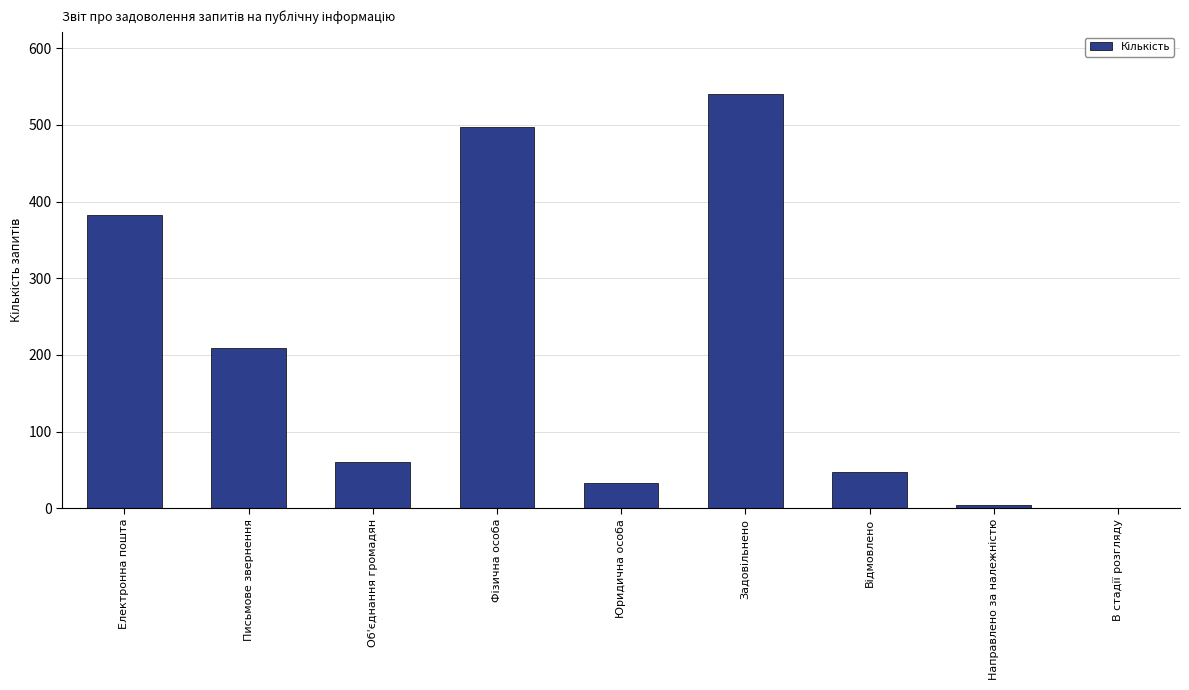

What is the sum of all values?

1773